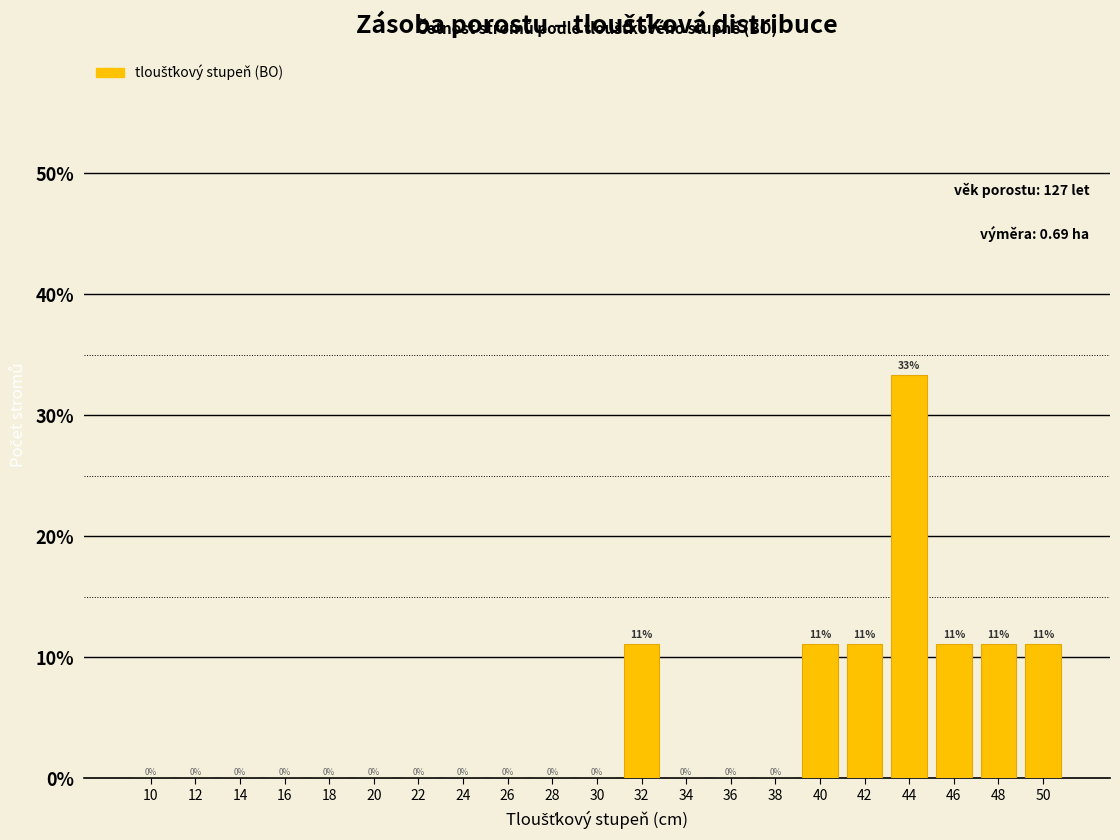

Which category has the highest value across all series?

44